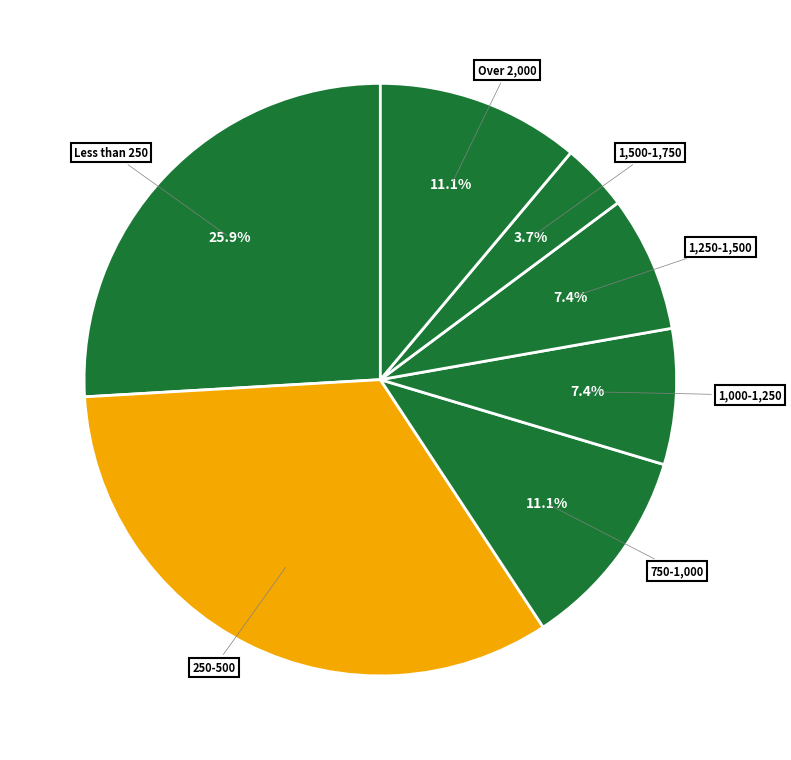

How many slices are in this pie chart?

7